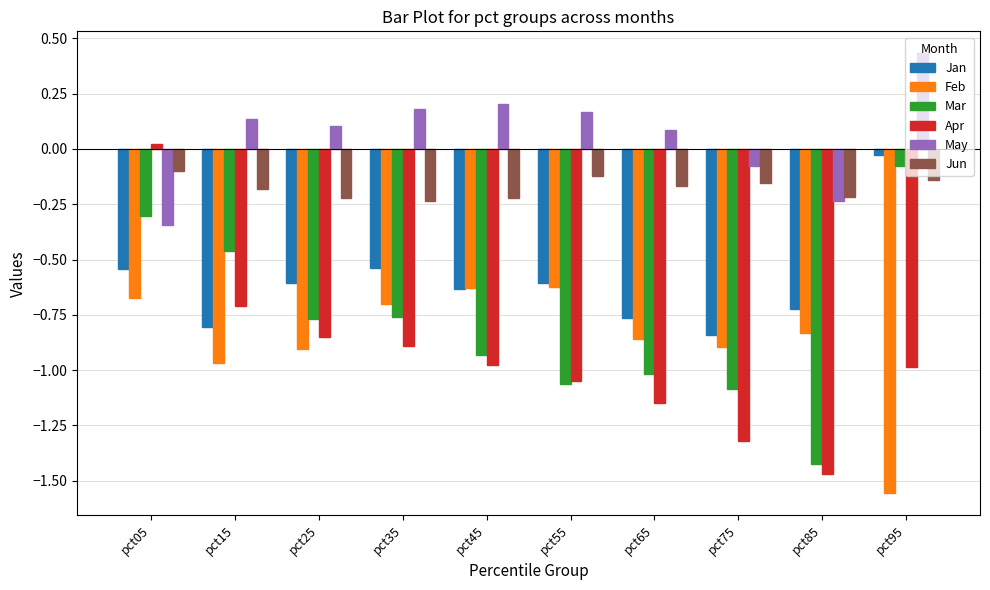

True or false: May has a value of -0.2 at pct85.

True